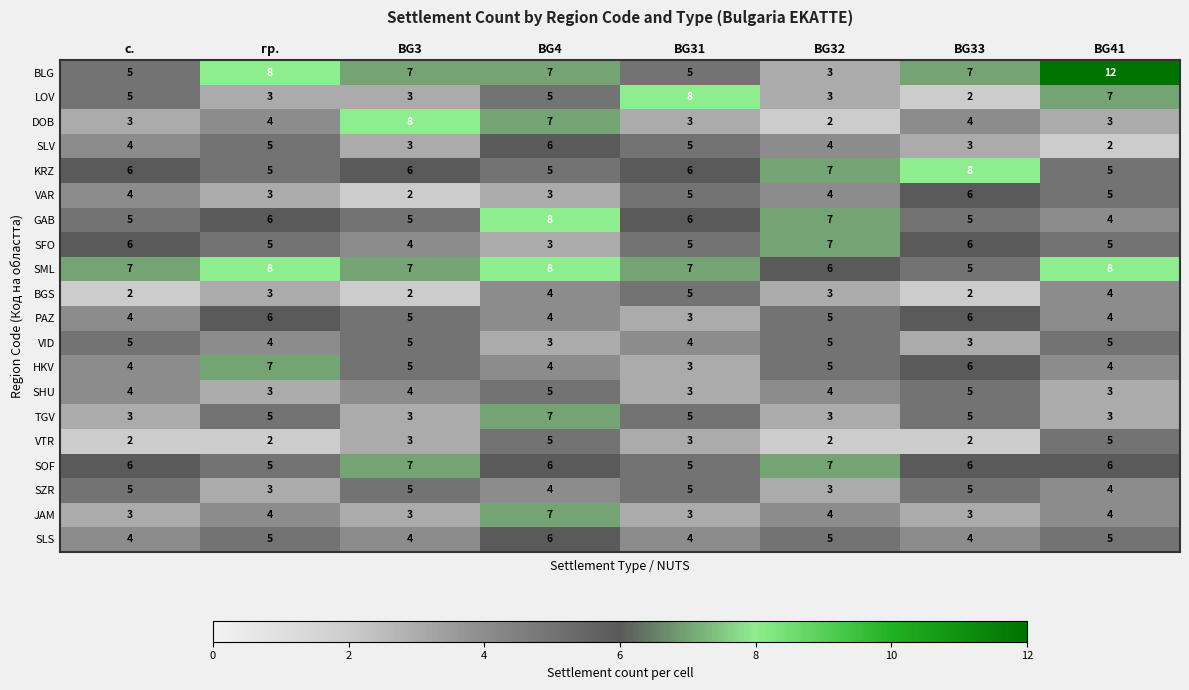

What is the difference between the highest and lowest values at BG41?

10